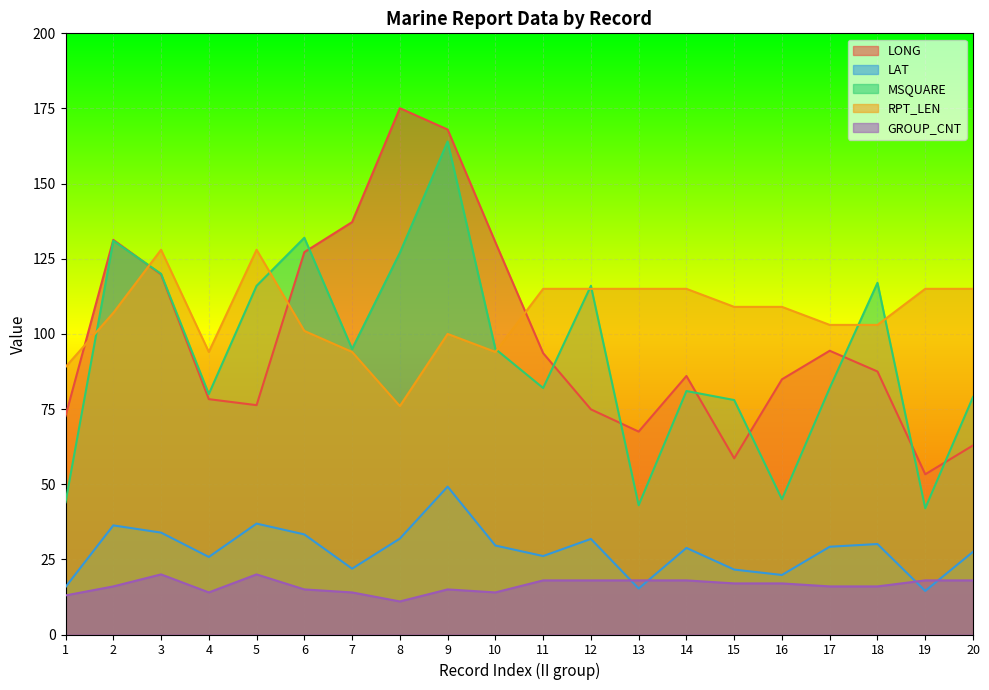

Between 20 and 9, which is larger?

9